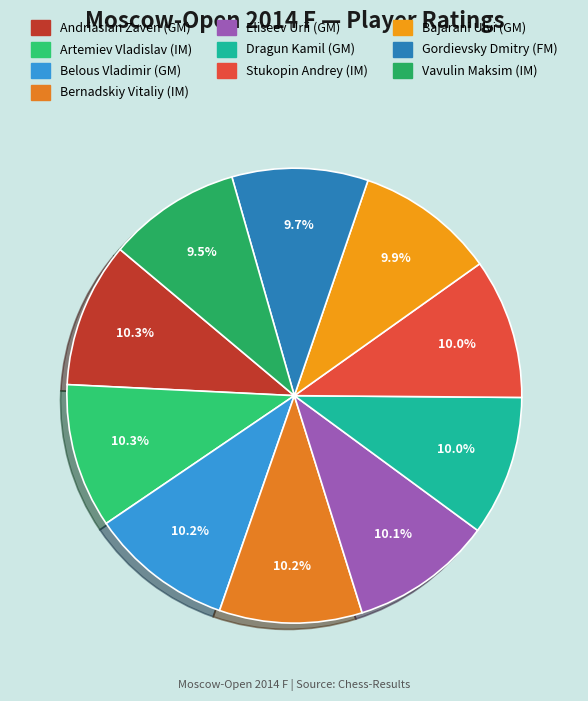

To the nearest percent, what is the combined percentage of Bernadskiy Vitaliy (IM) and Artemiev Vladislav (IM)?

20%